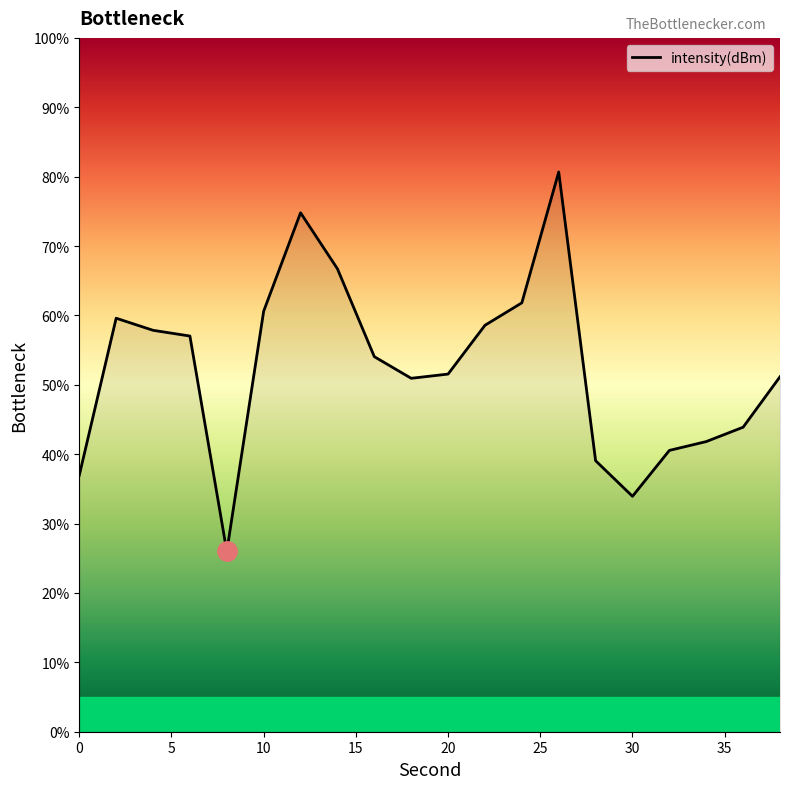

What is the greatest value displayed?

80.7